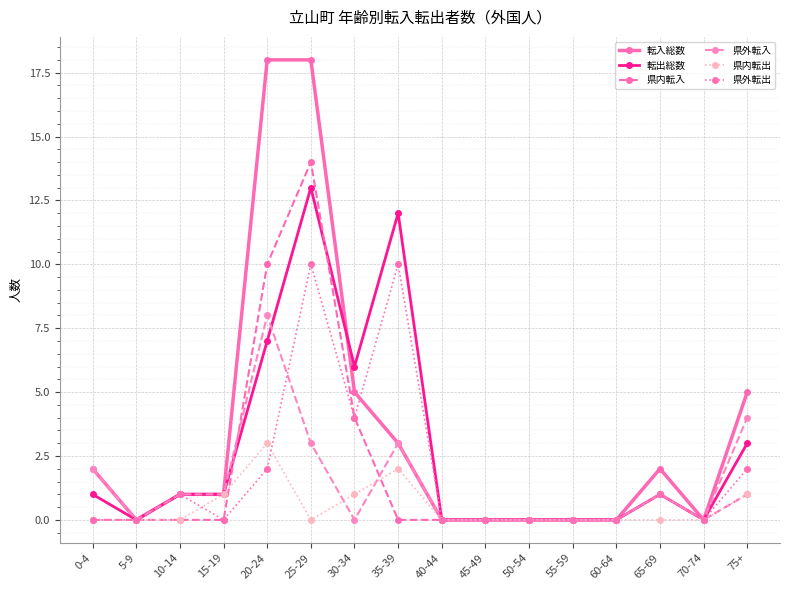

List the series in order of their peak value, lowest first.

県内転出, 県外転入, 県外転出, 転出総数, 県内転入, 転入総数